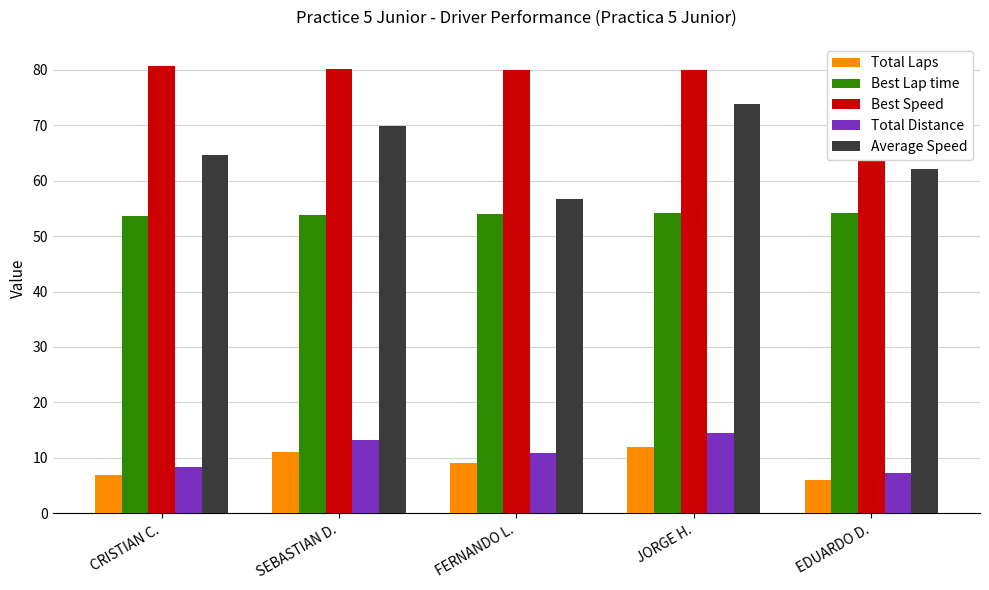

How many data points does each series have?

5